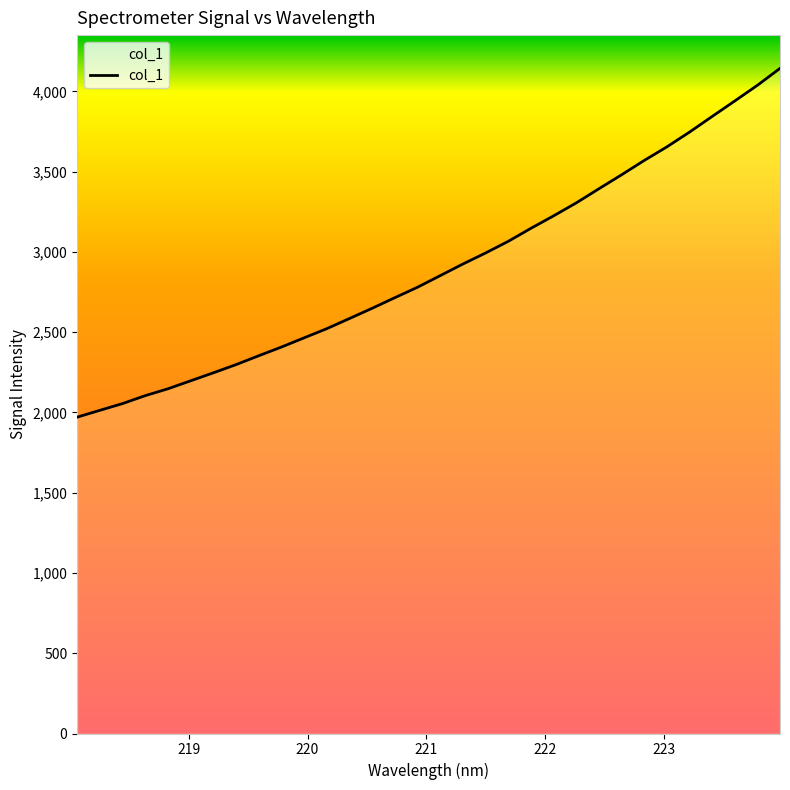

How many values exceed 2852?

16